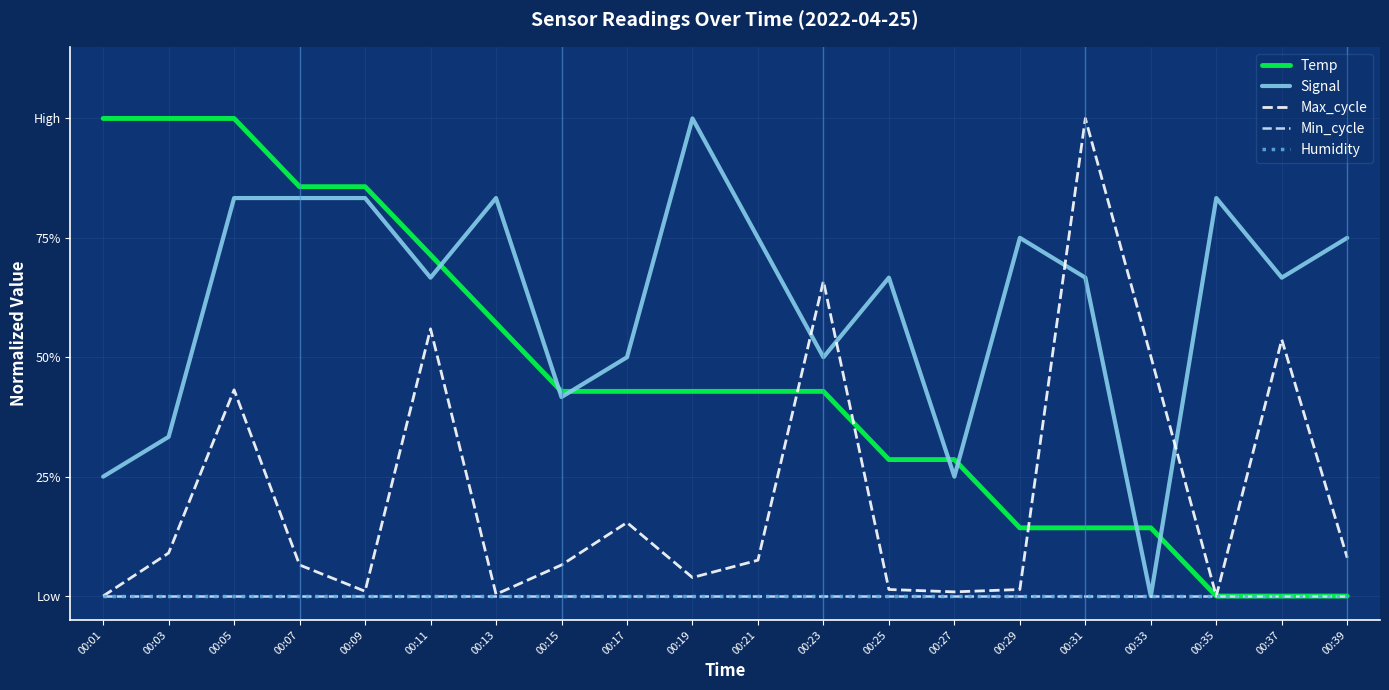

At 00:31, list the series in order from largest to smallest.

Max_cycle, Signal, Temp, Min_cycle, Humidity